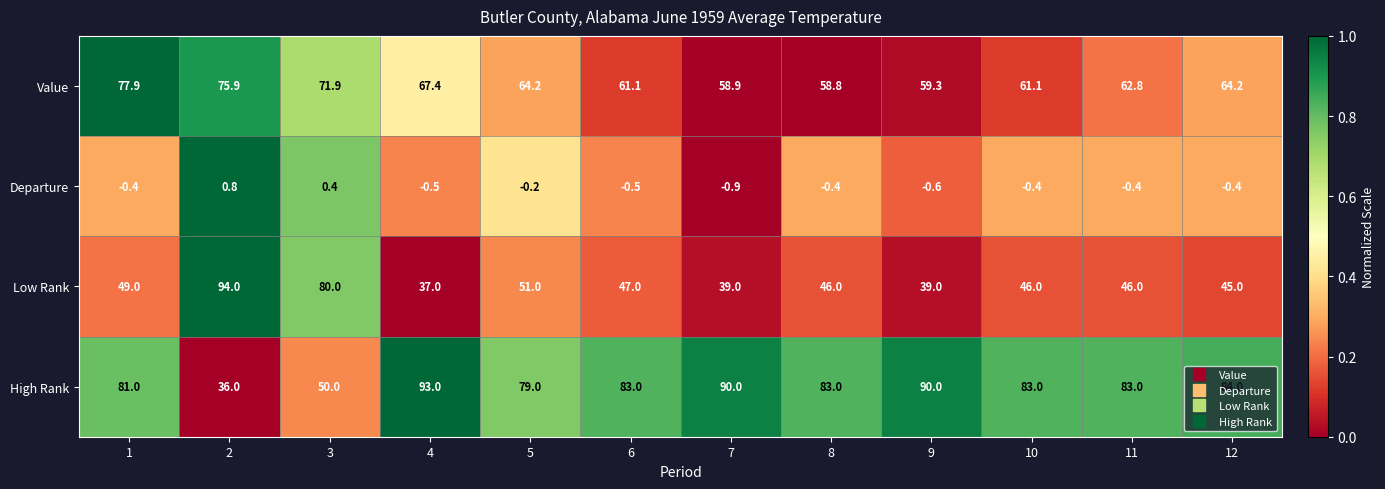

The value of Low Rank at 2 is 154.7. True or false?

False